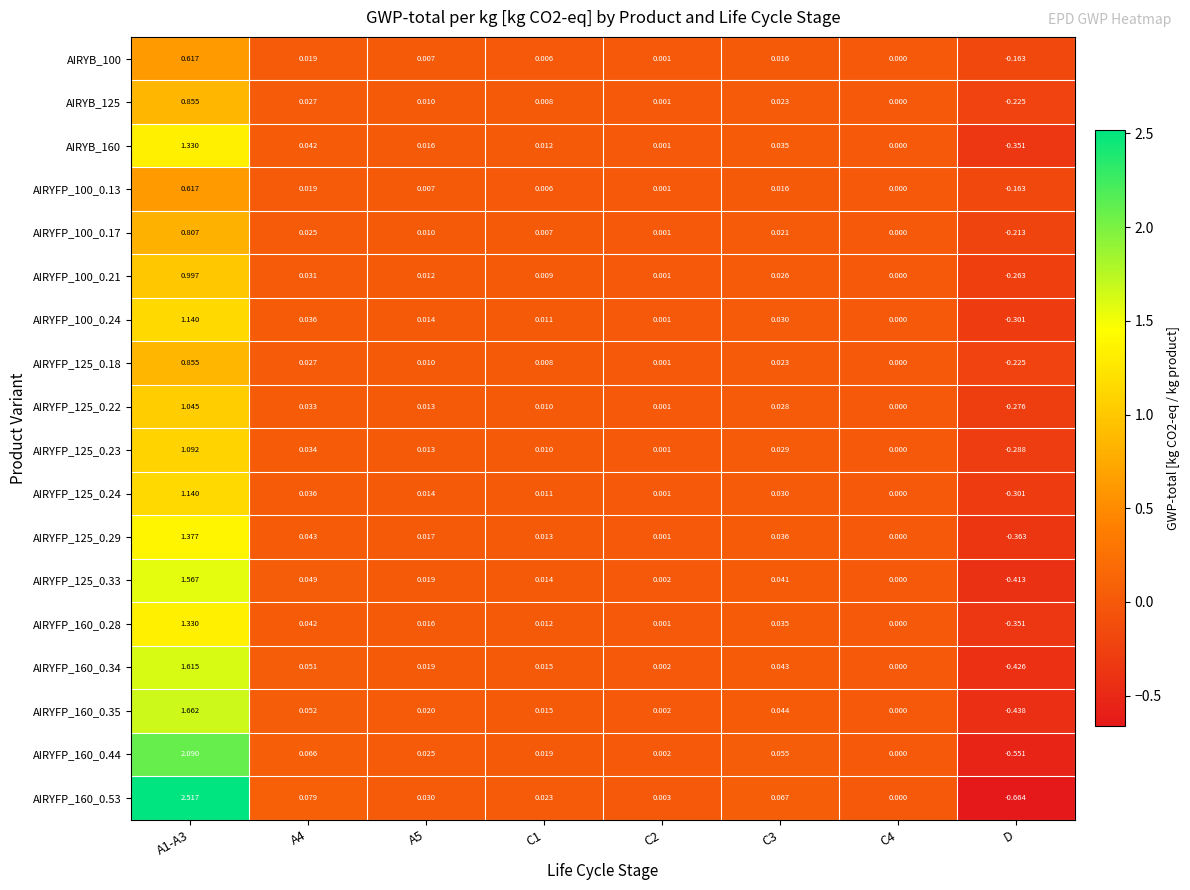

At which category does the chart reach its minimum across all series?

D